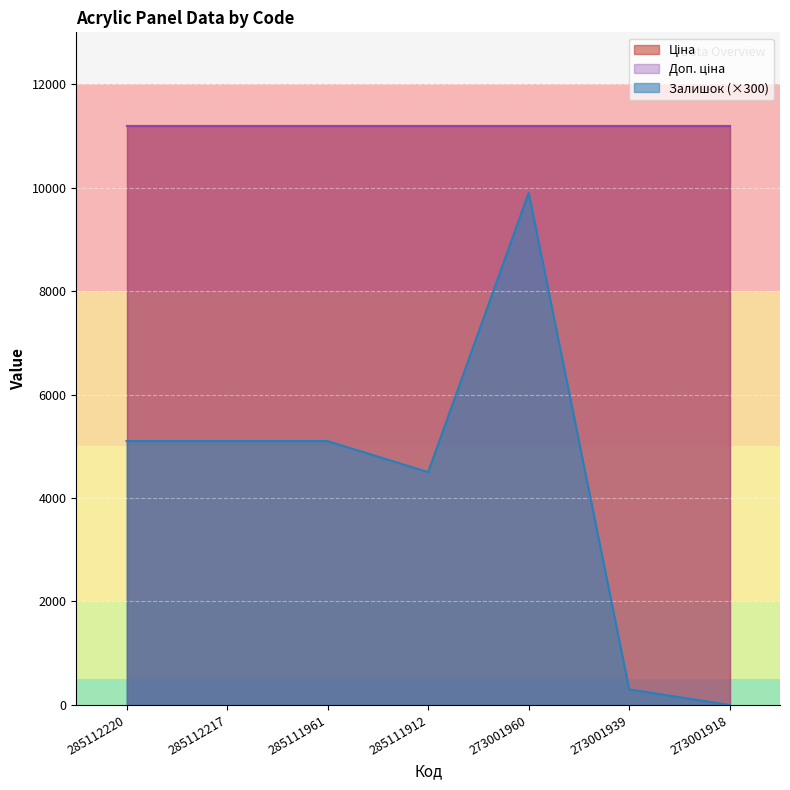

True or false: Доп. ціна has more than 1 points higher than both neighbors.

False